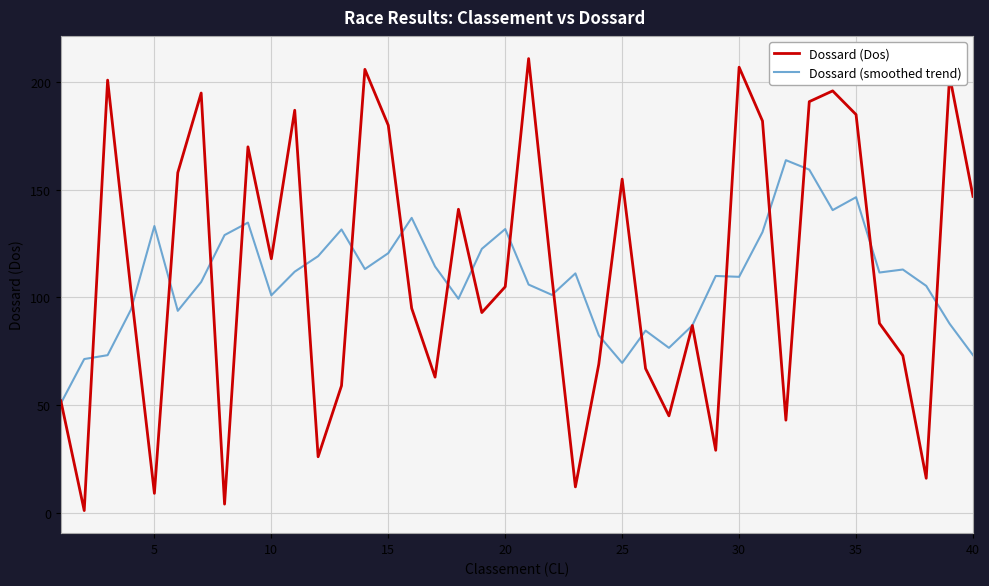

How many lines are shown in the chart?

2